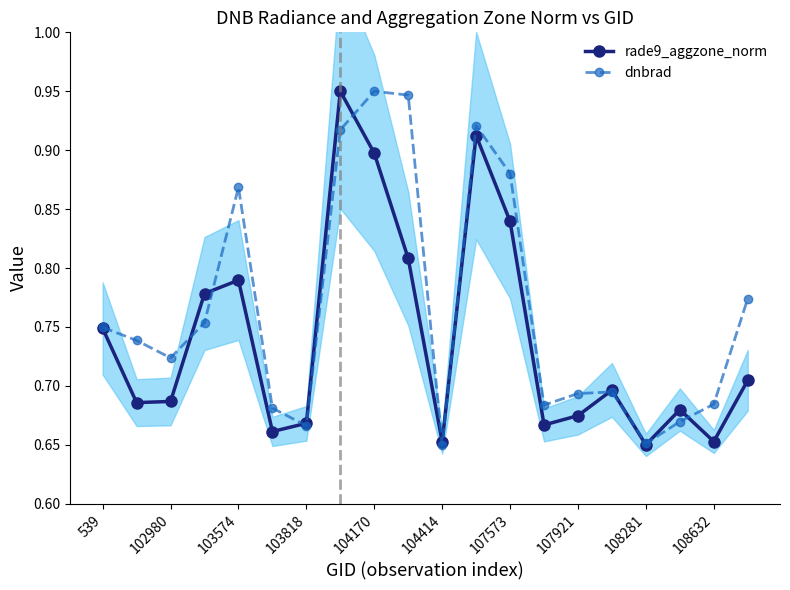

Is the value of rade9_aggzone_norm at 103574 greater than the value of dnbrad at 103818?

Yes